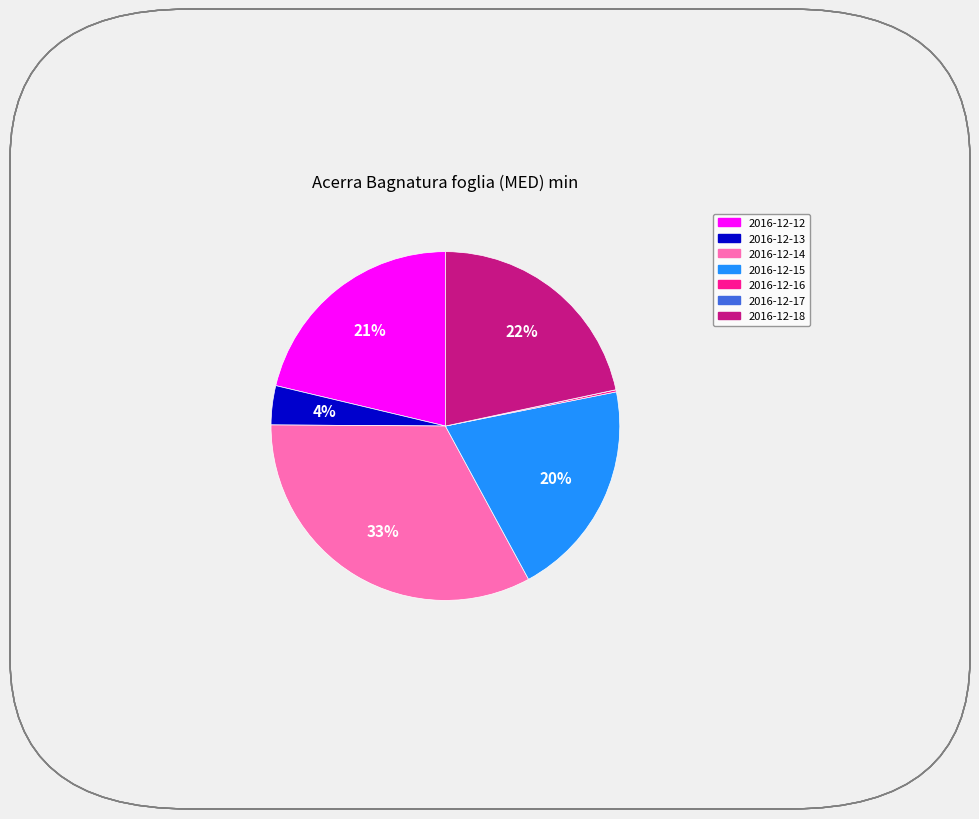

Which category has the biggest portion of the pie?

2016-12-14